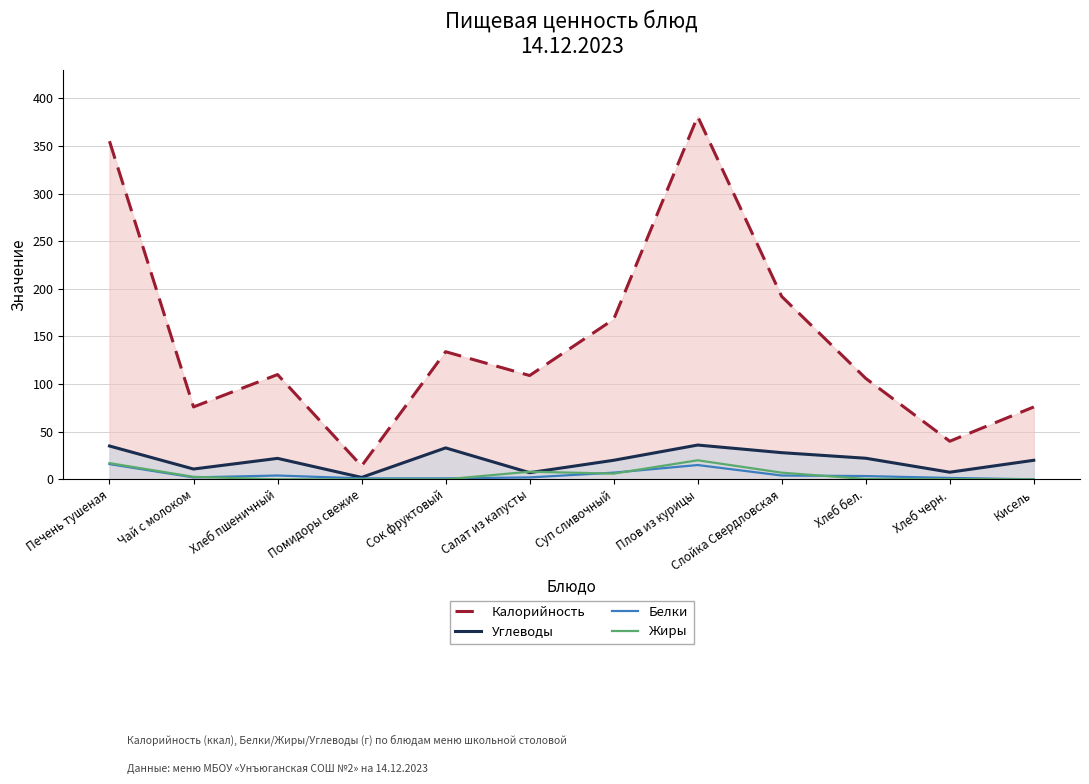

What is the value of the Калорийность point at the 5th from the left?

134.0